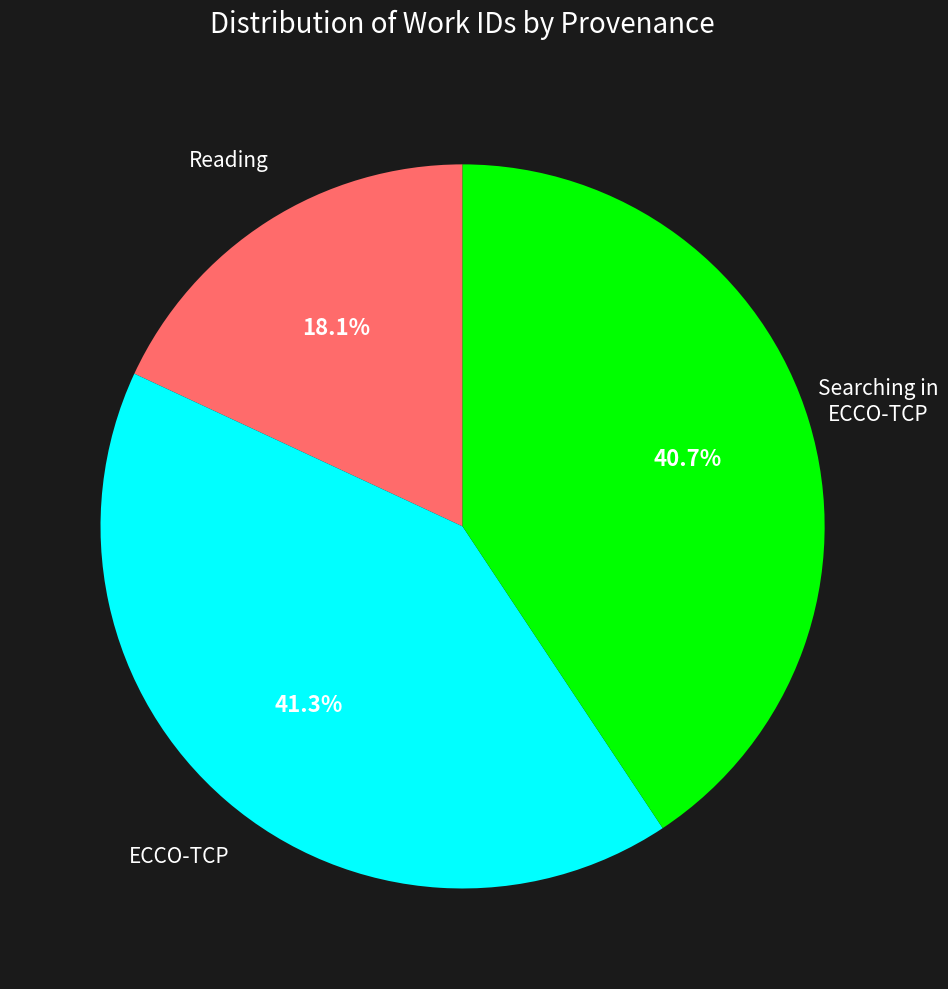

Does any single category account for the majority?

No